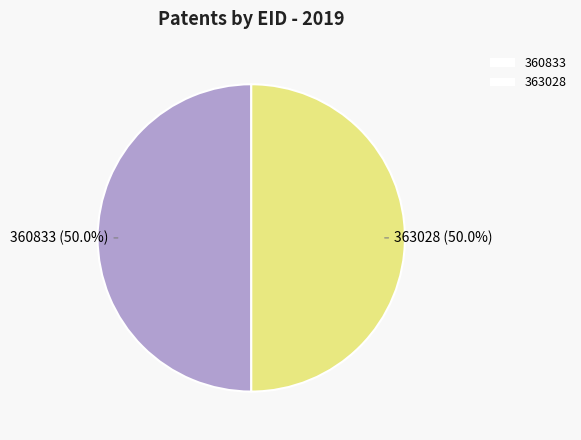

What is the ratio of the value at 360833 to the value at 363028?

1.0